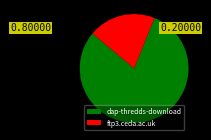

Which category accounts for the majority?

dap-thredds-download